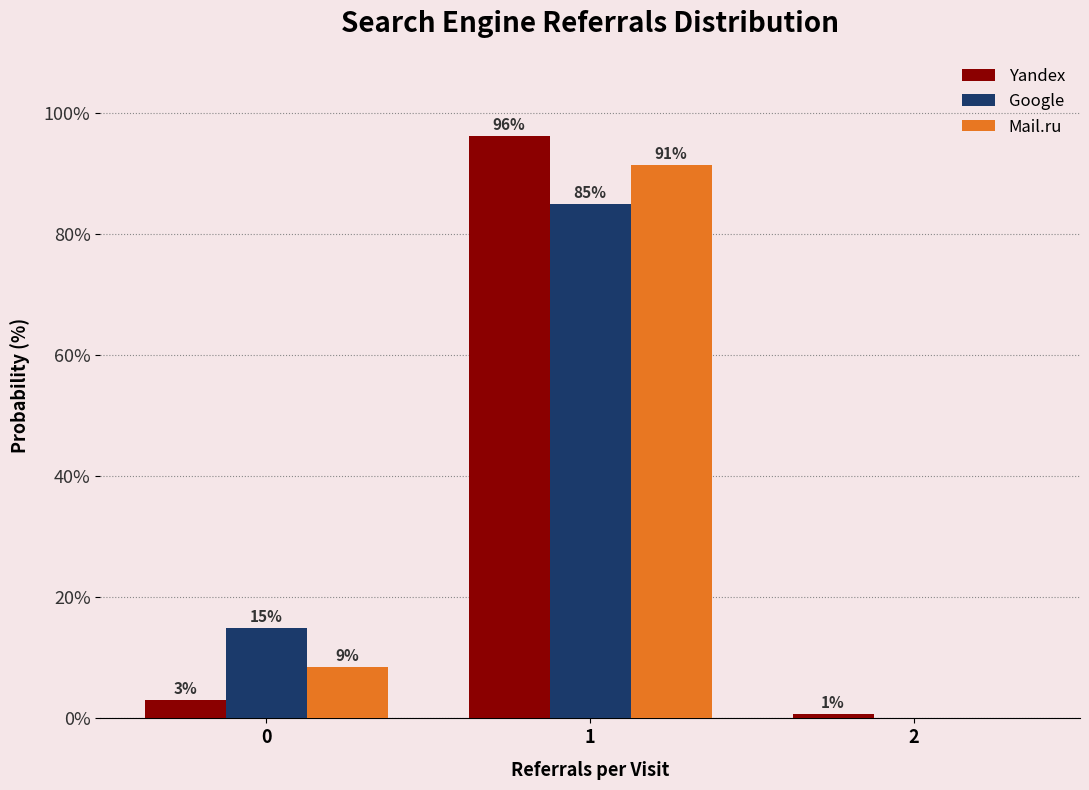

What is the maximum value for Mail.ru?

91.4